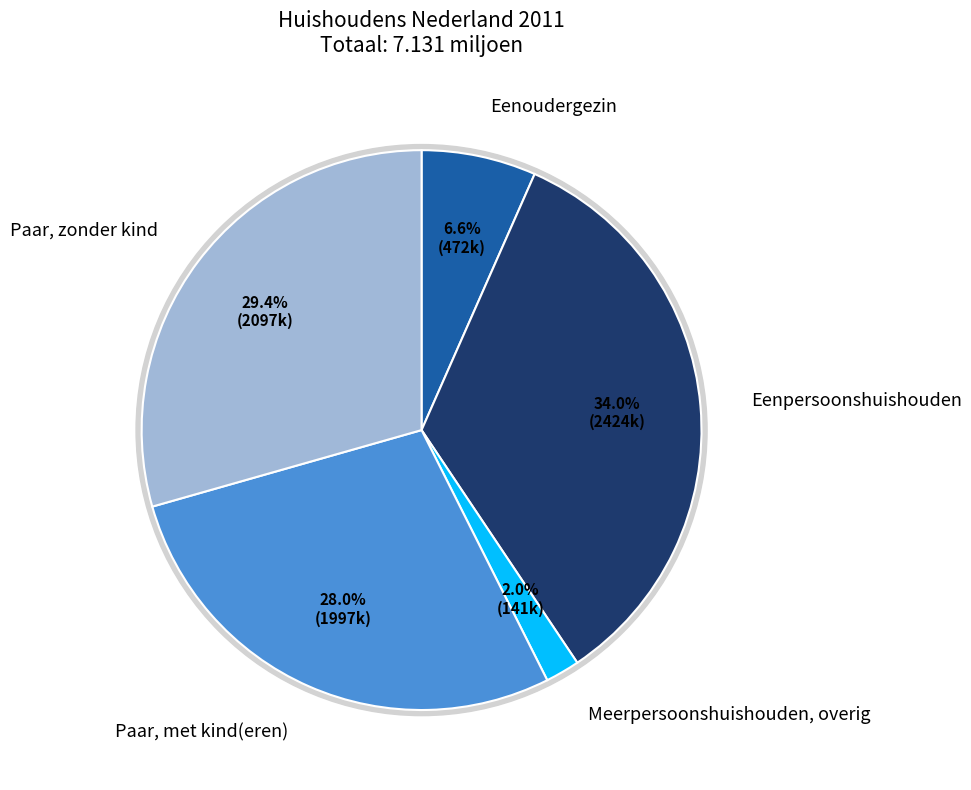

To the nearest percent, what is the difference between the largest and smallest slice percentages?

32%